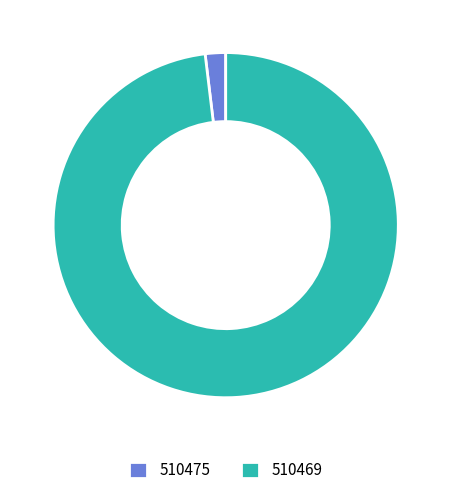

Combined, do 510475 and 510469 account for over 50%?

Yes